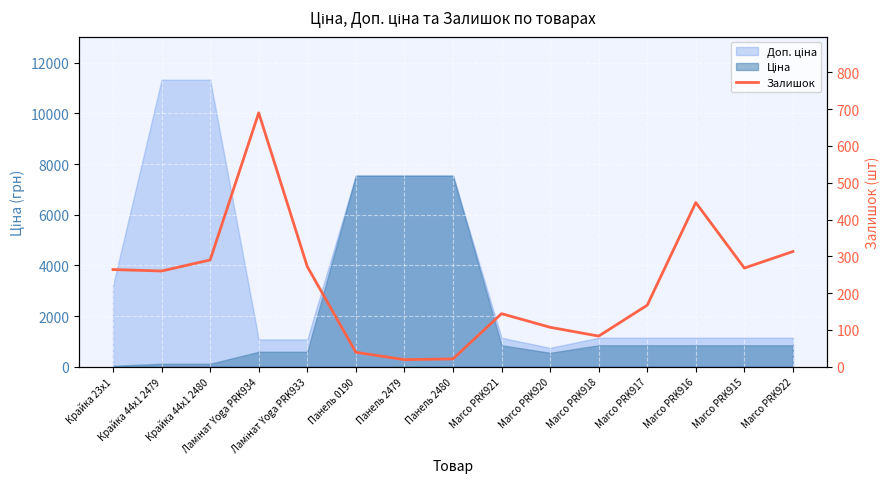

How many data points are less than 260?

7